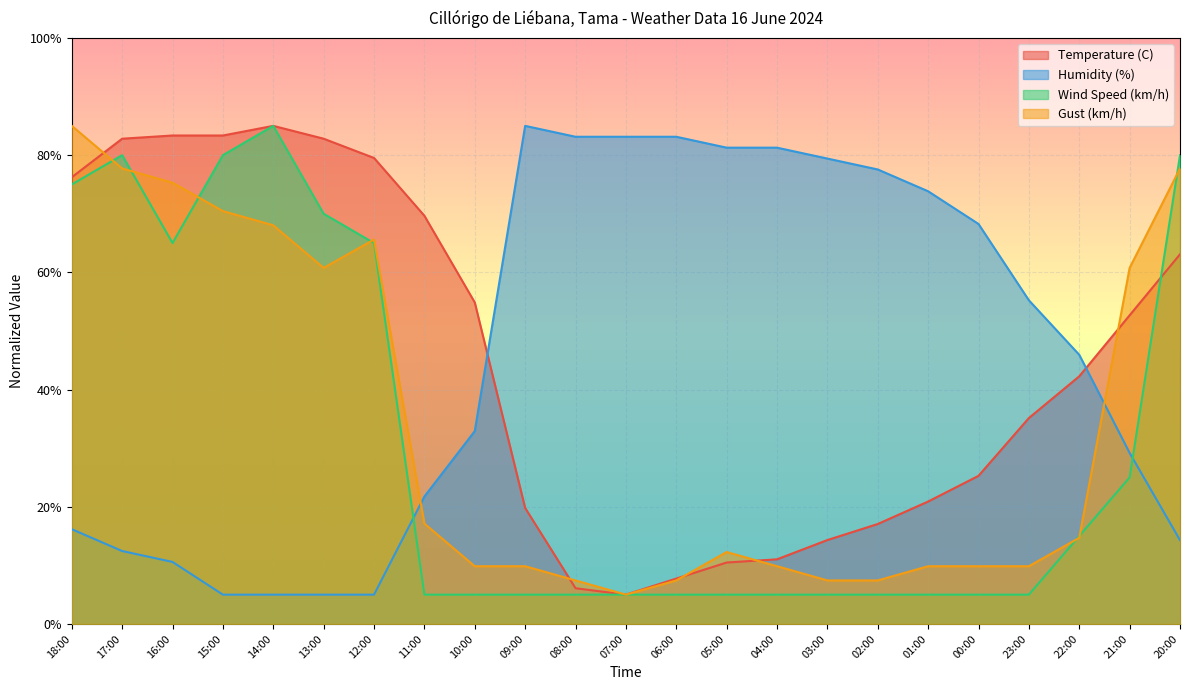

What is the total value across all series at 21:00?

167.6